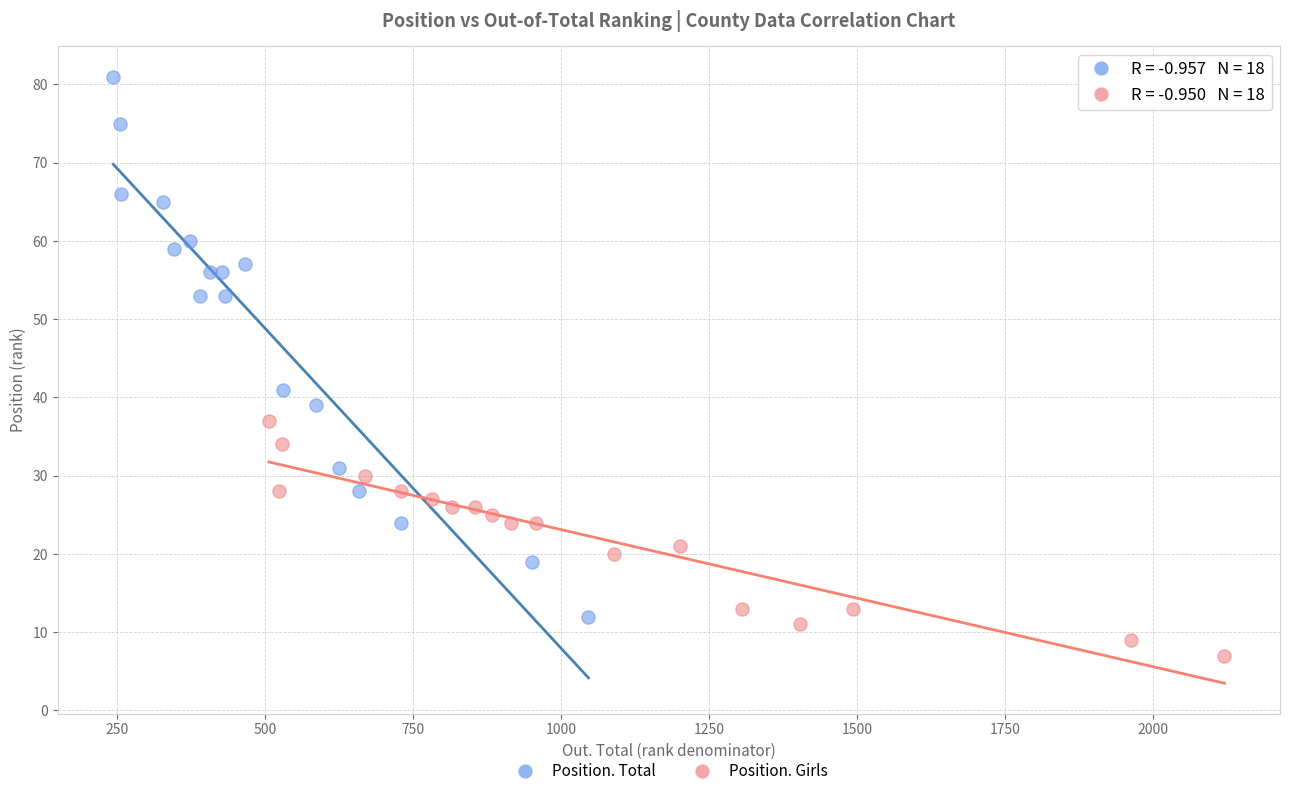

Which series has the widest spread of Y values?

Position. Total